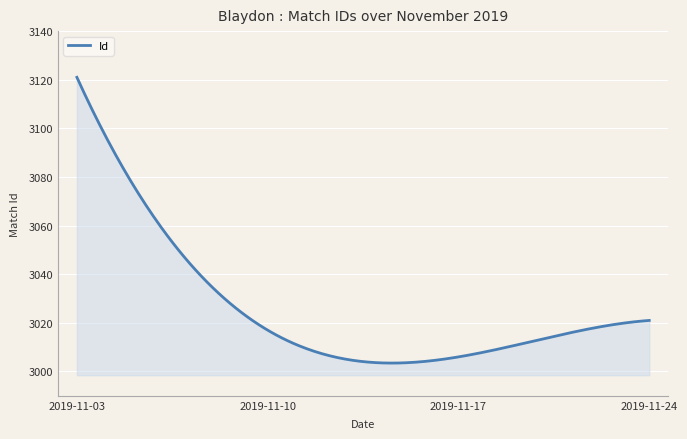

What is the difference between the maximum and minimum values?

117.5